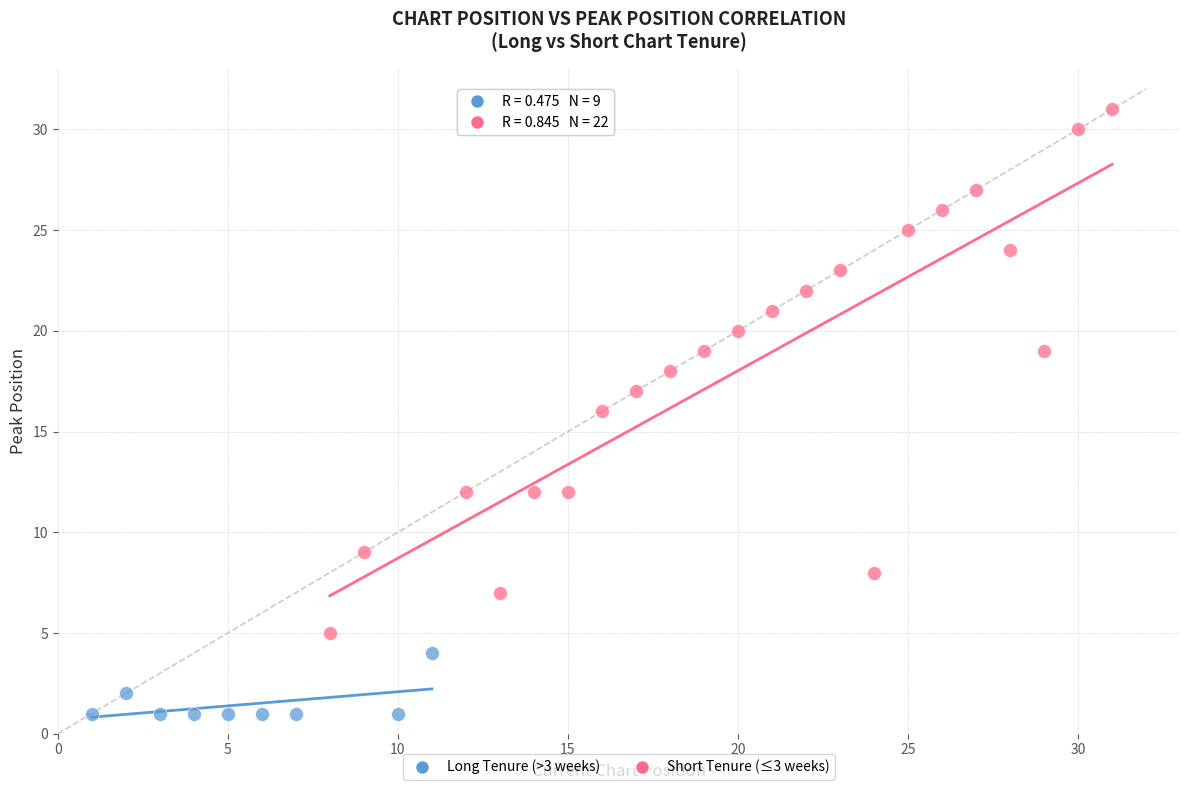

Which series contains the lowest Y value?

Long Tenure (>3 weeks)